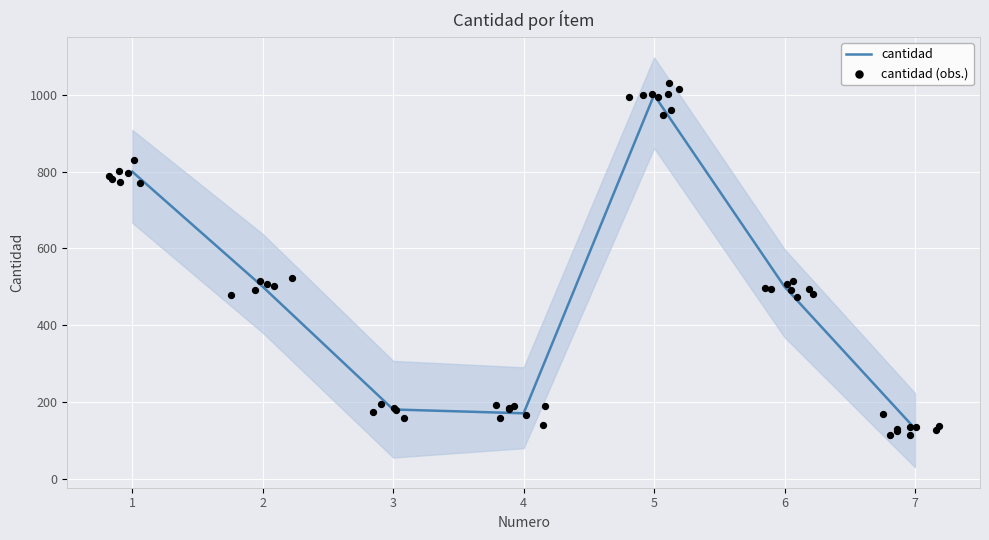

What is the ratio of the value at 2 to the value at 4?

2.9